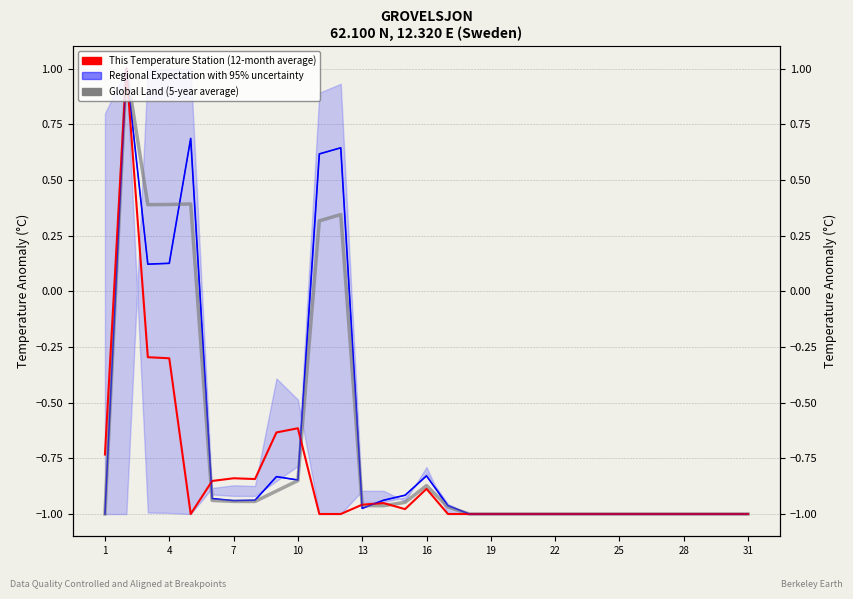

Which series has the largest total across all categories?

Regional Expectation with 95% uncertainty